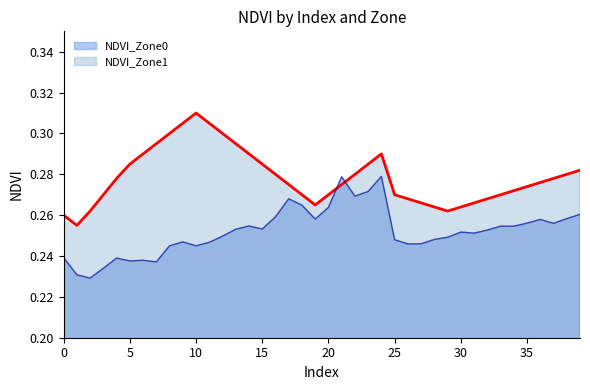

How many lines are shown in the chart?

2